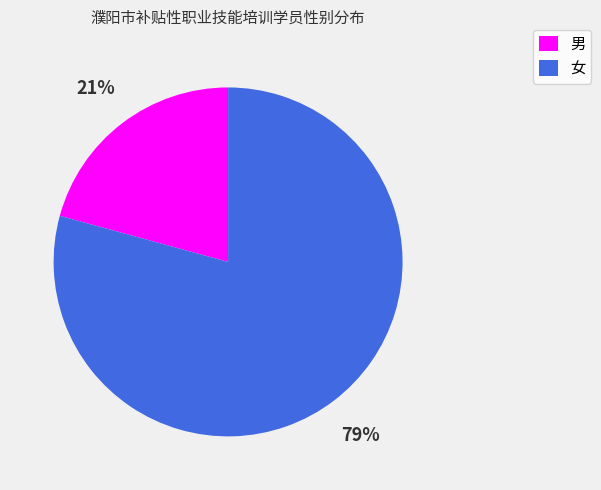

What percentage is the 女 slice, to the nearest percent?

79%